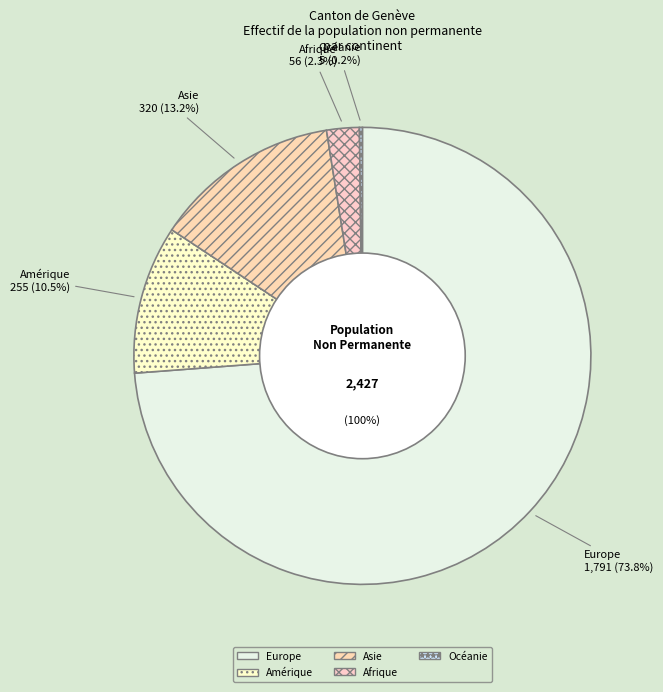

True or false: Europe accounts for 74% of the total.

True